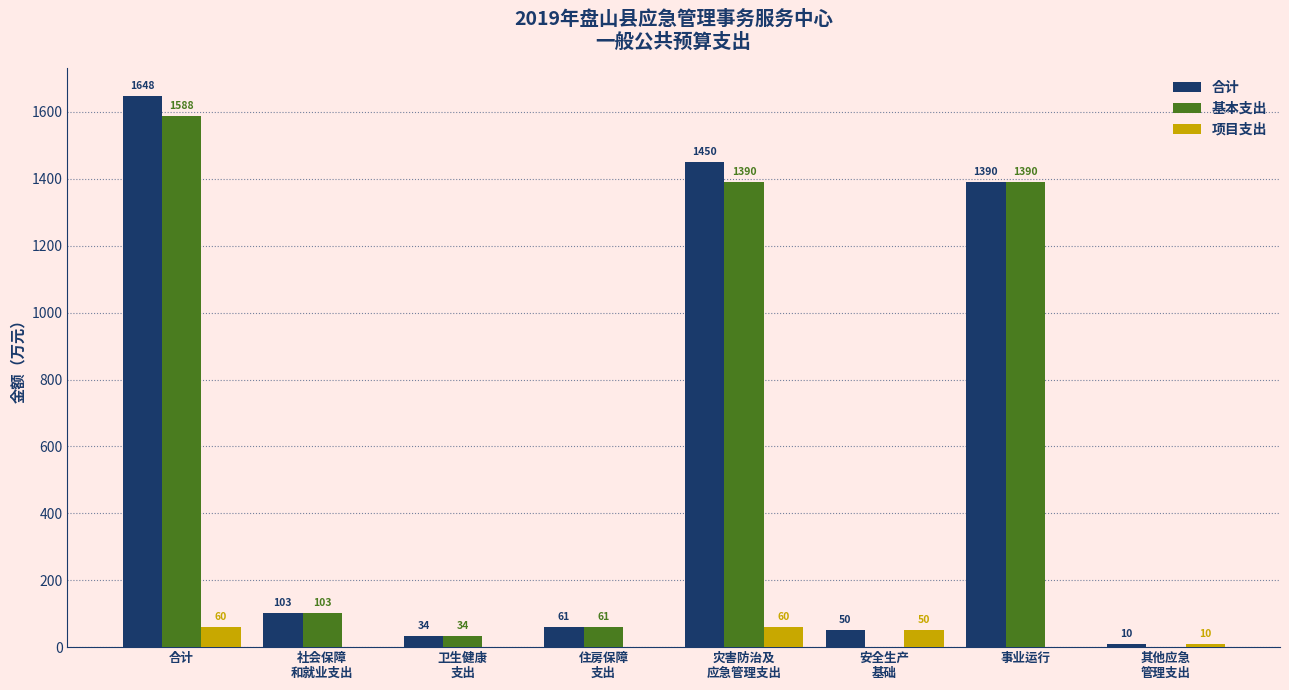

What is the sum of all 项目支出 values?

180.0